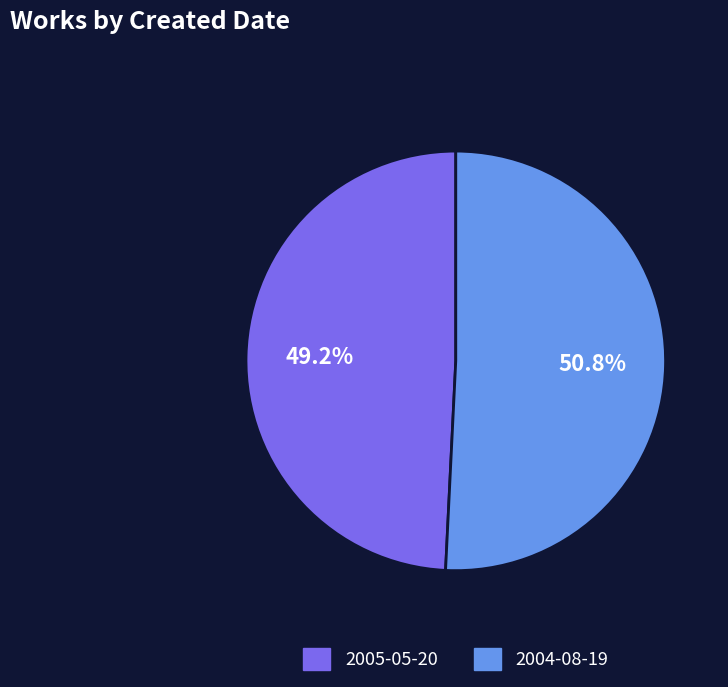

How many slices are in this pie chart?

2